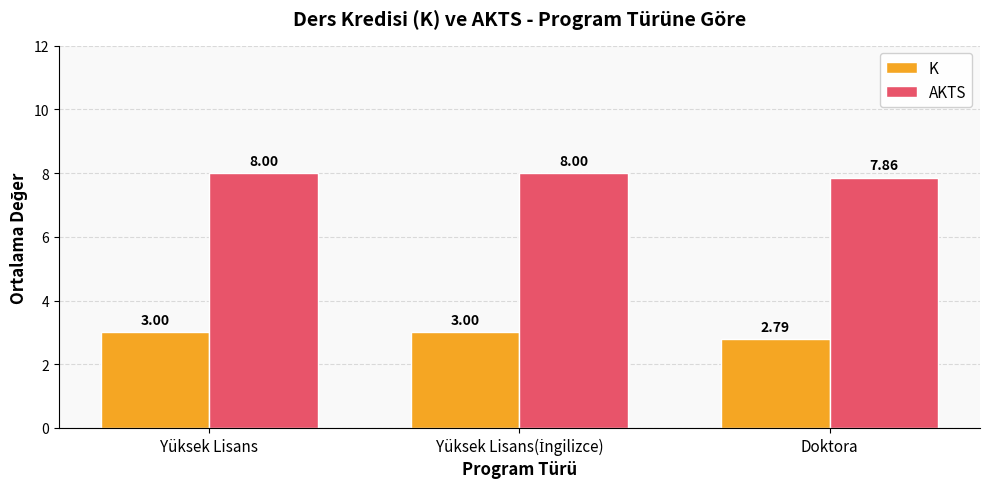

The K series shows 3.0 at Yüksek Lisans. True or false?

True